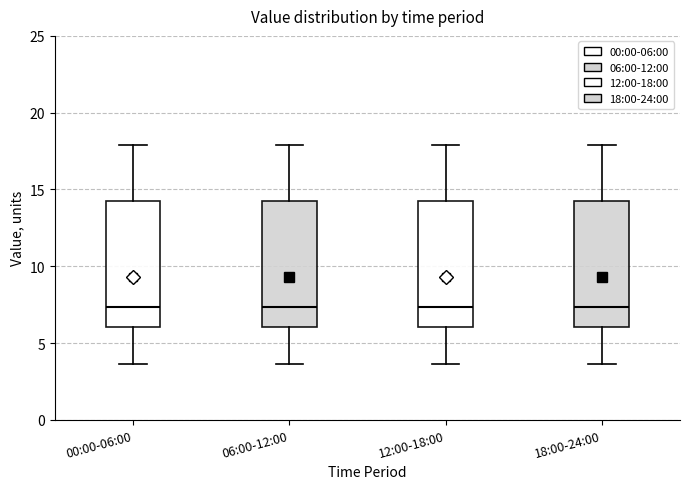

Where is the lower edge of the box for 12:00-18:00 on the y-axis? The values are not printed on the chart, so give them approximately, as read against the axis.

6.0